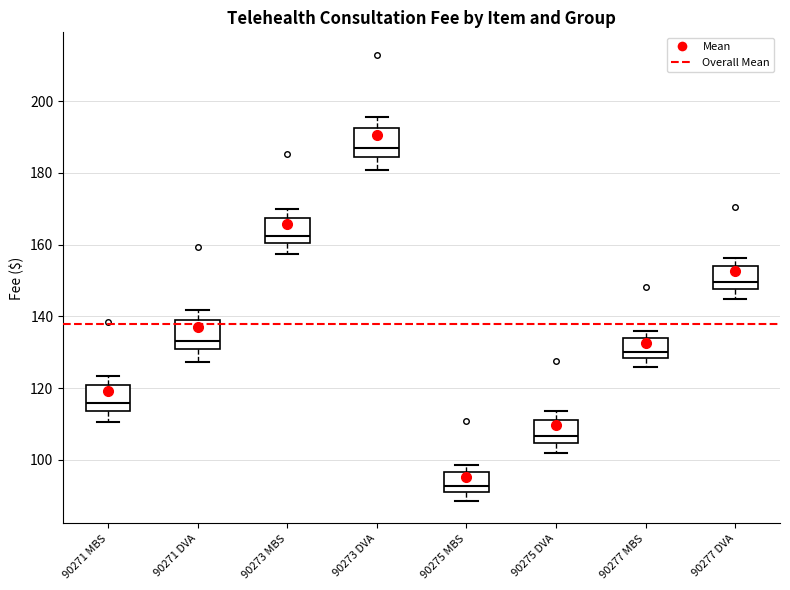

Which box's median line is the highest?

90273 DVA